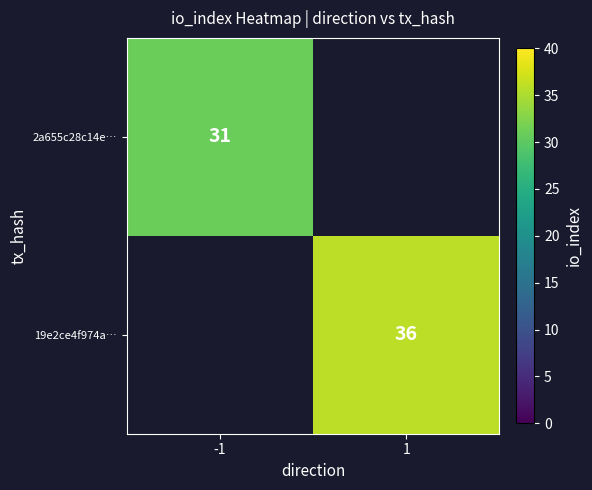

Which category has the highest value across all series?

1